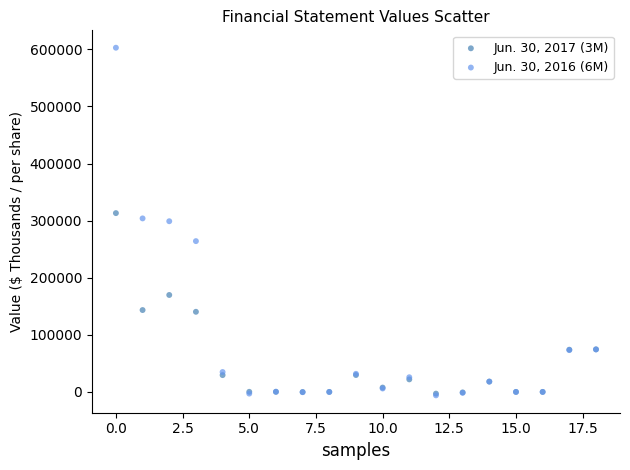

What are all the series names shown in the legend?

Jun. 30, 2017 (3M), Jun. 30, 2016 (6M)